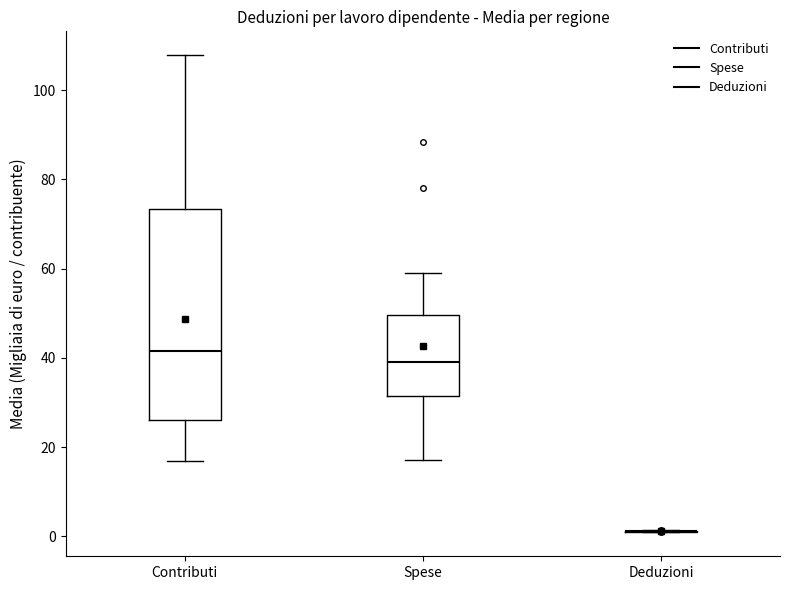

Reading left to right, transcribe this box plot: for each box, give where its median line is, the range the box spans, and where its two whiskers end, as read against the y-axis. The values are not printed on the chart, so give them approximately, as read against the axis.

Contributi: median 42, box 26 to 74, whiskers 16 to 108
Spese: median 38, box 32 to 50, whiskers 18 to 60
Deduzioni: box collapsed to a line at 2, whiskers 2 to 2